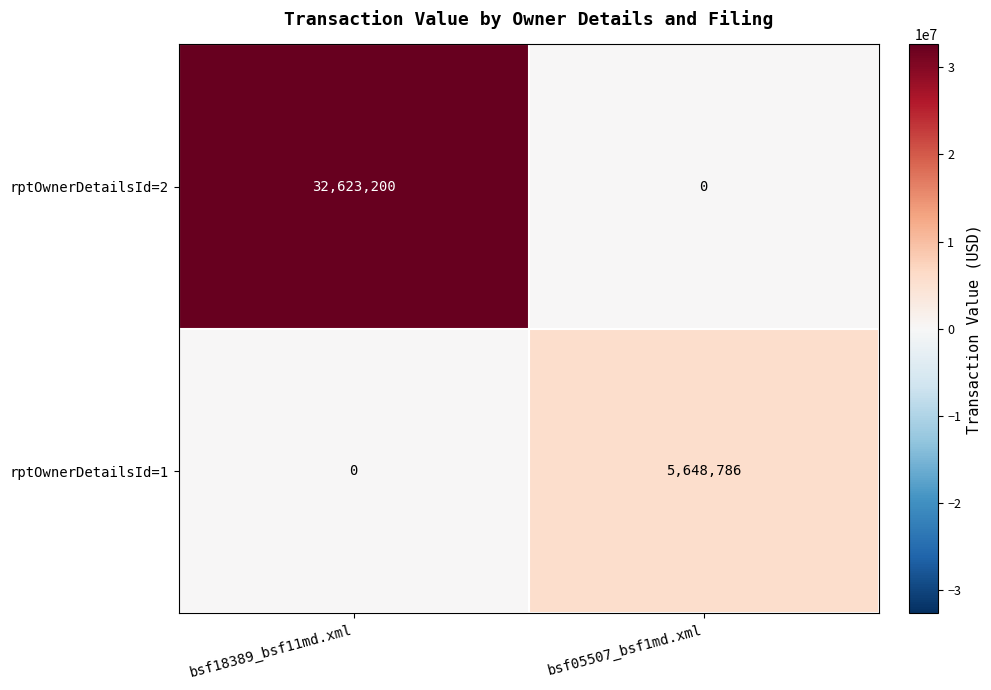

True or false: rptOwnerDetailsId=2 has a value of 14556631 at bsf18389_bsf11md.xml.

False